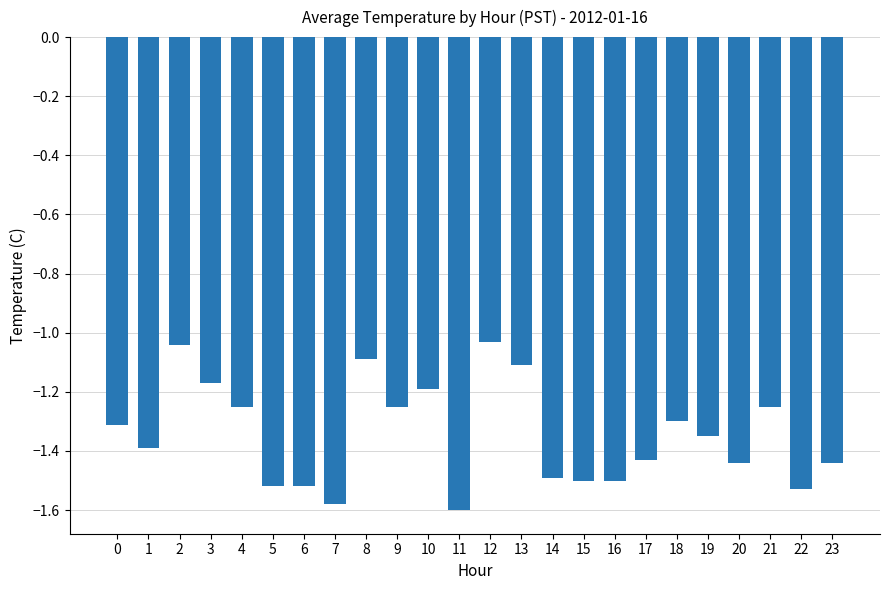

Which has a higher value, 20 or 10?

10